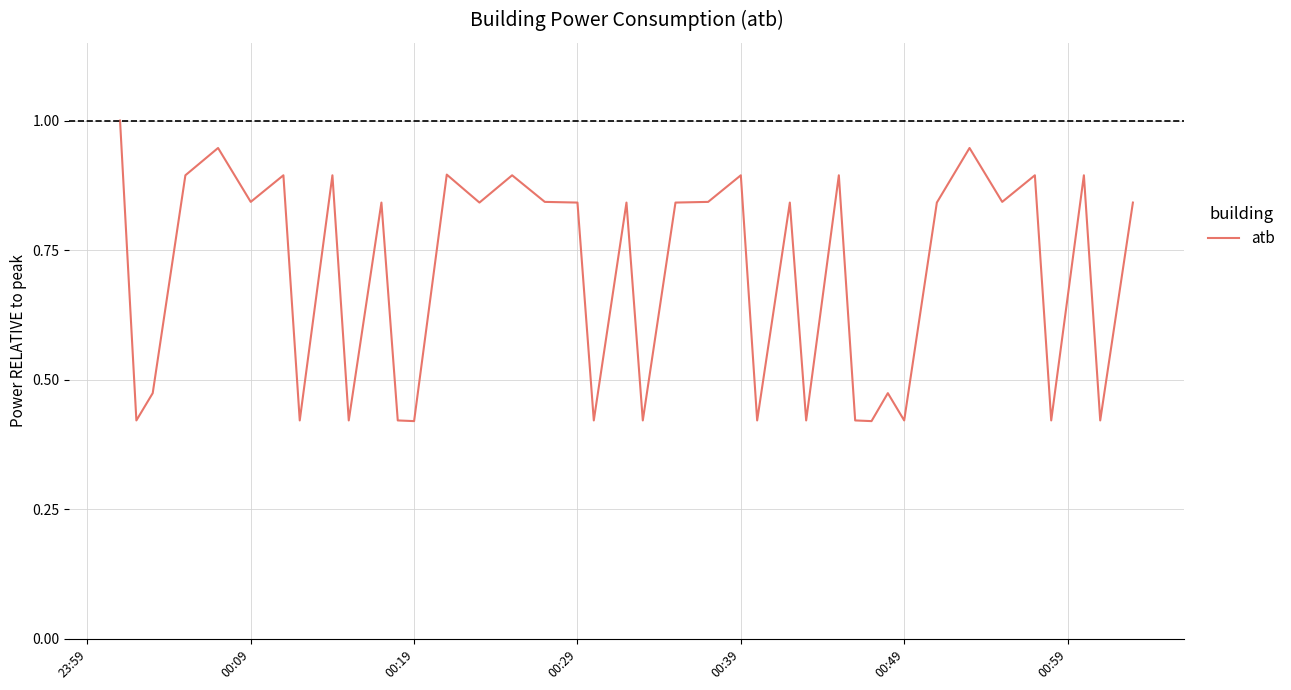

What is the greatest value displayed?

1.0